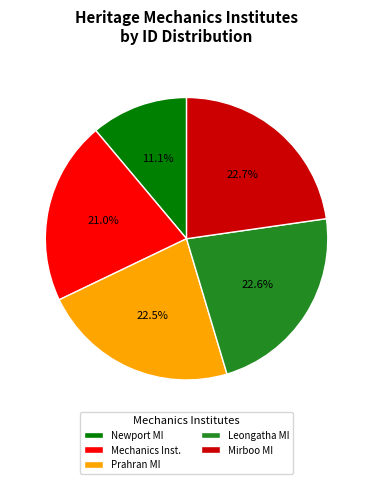

How many slices are in this pie chart?

5